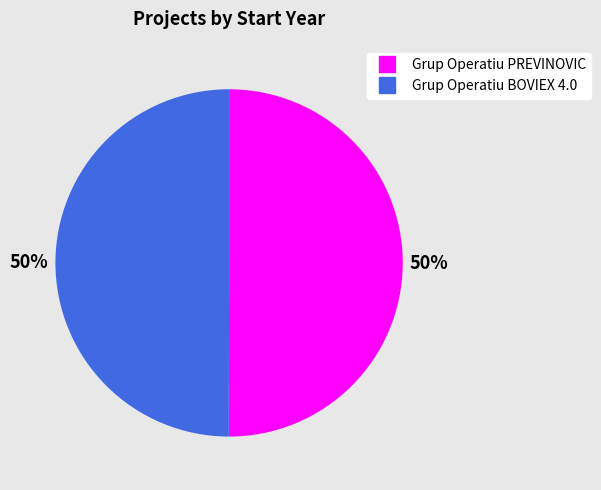

Do Grup Operatiu BOVIEX 4.0 and Grup Operatiu PREVINOVIC together represent more than half of the pie?

Yes